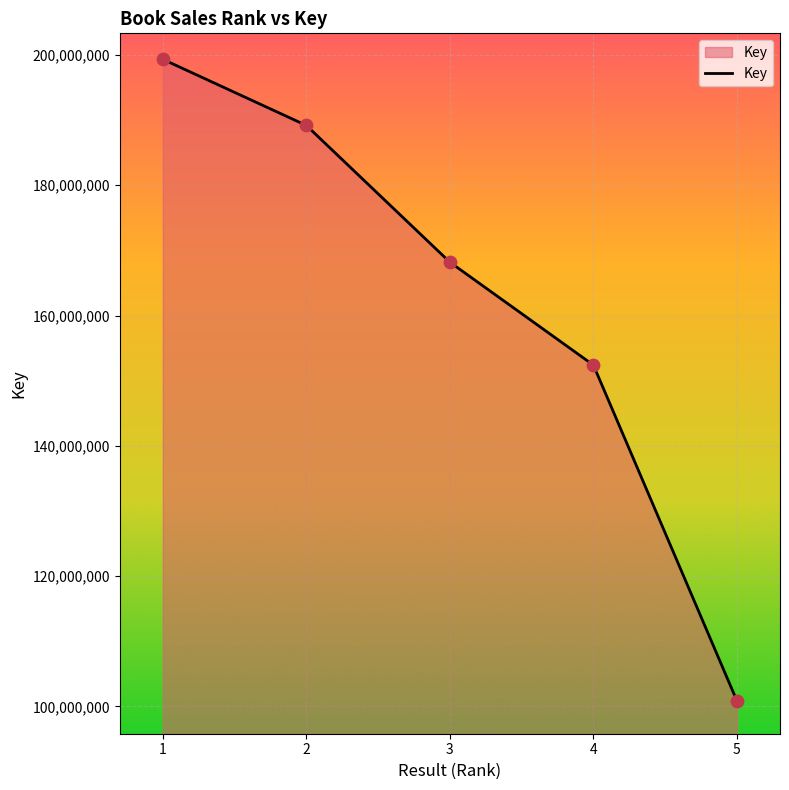

Approximately how many times larger is the value at 2 compared to 4?

1.2